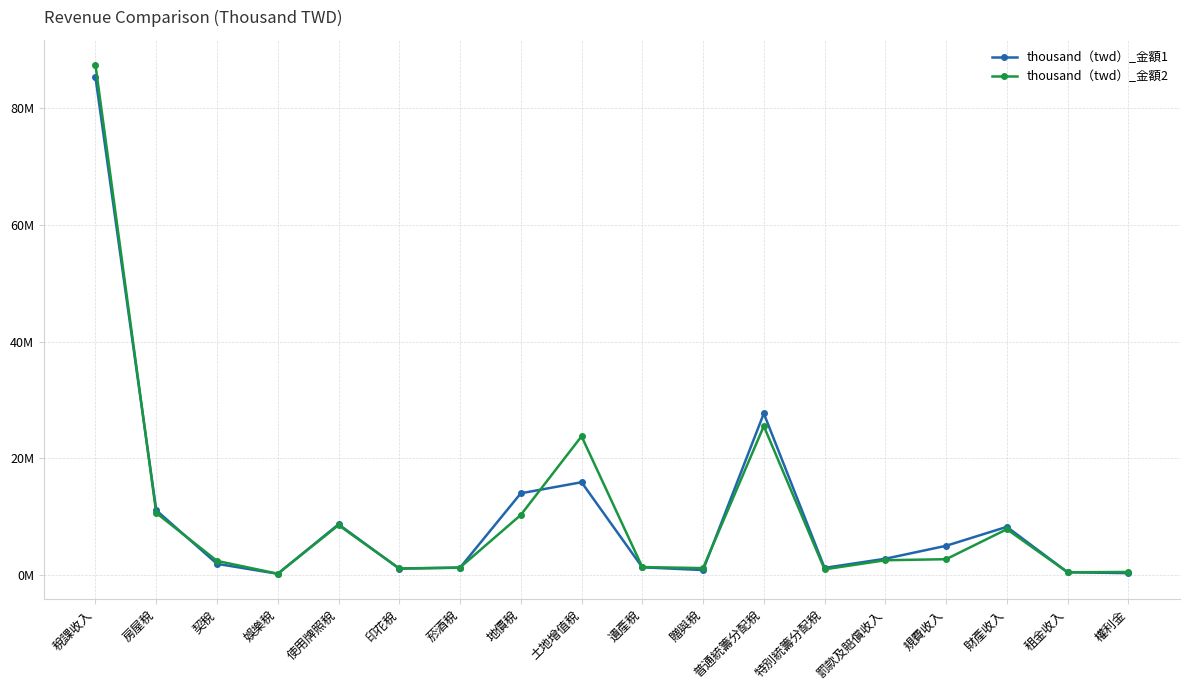

The value of thousand（twd）_金額1 at 特別統籌分配稅 is 1224631. True or false?

True